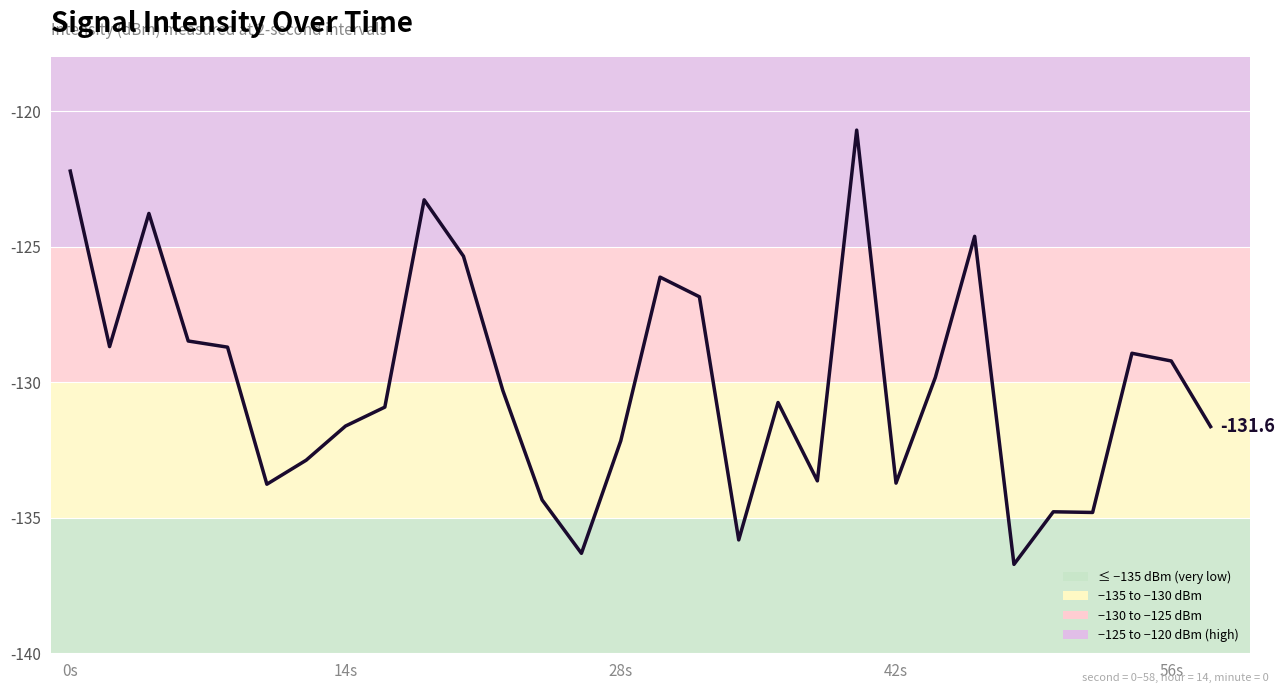

What is the smallest value displayed?

-136.7